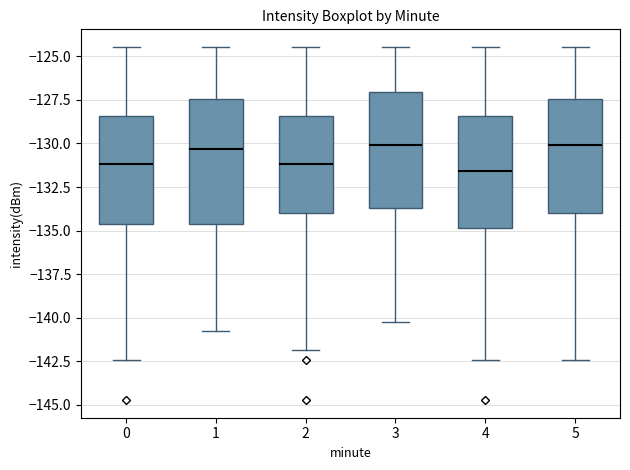

Reading left to right, transcribe this box plot: for each box, give where its median line is, the range the box spans, and where its two whiskers end, as read against the y-axis. The values are not printed on the chart, so give them approximately, as read against the axis.

0: median -131.0, box -134.5 to -128.5, whiskers -142.5 to -124.5
1: median -130.5, box -134.5 to -127.5, whiskers -141.0 to -124.5
2: median -131.0, box -134.0 to -128.5, whiskers -142.0 to -124.5
3: median -130.0, box -133.5 to -127.0, whiskers -140.0 to -124.5
4: median -131.5, box -135.0 to -128.5, whiskers -142.5 to -124.5
5: median -130.0, box -134.0 to -127.5, whiskers -142.5 to -124.5